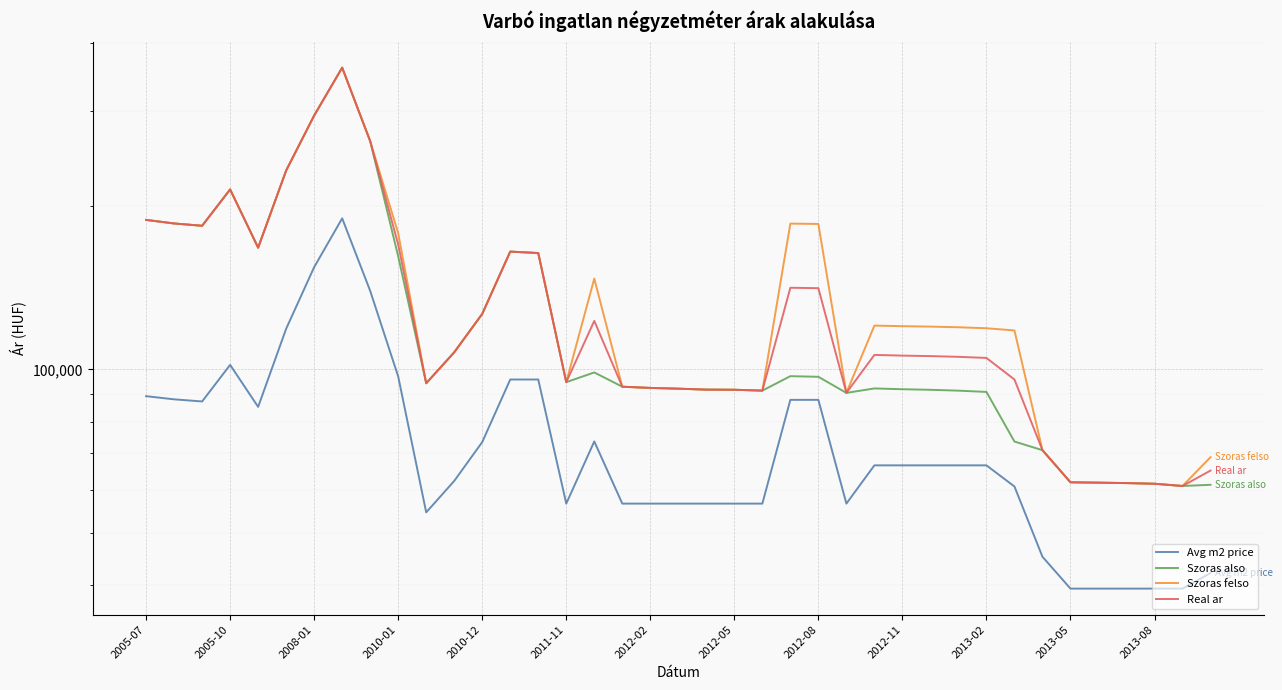

What is the spread (max minus min) of values at 34?

22407